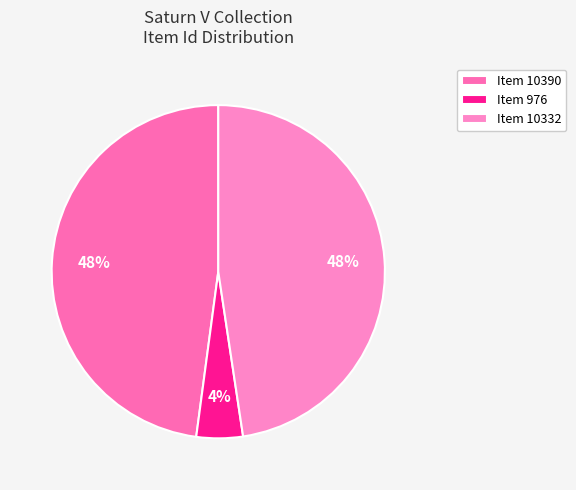

True or false: Item 10332 accounts for 54% of the total.

False